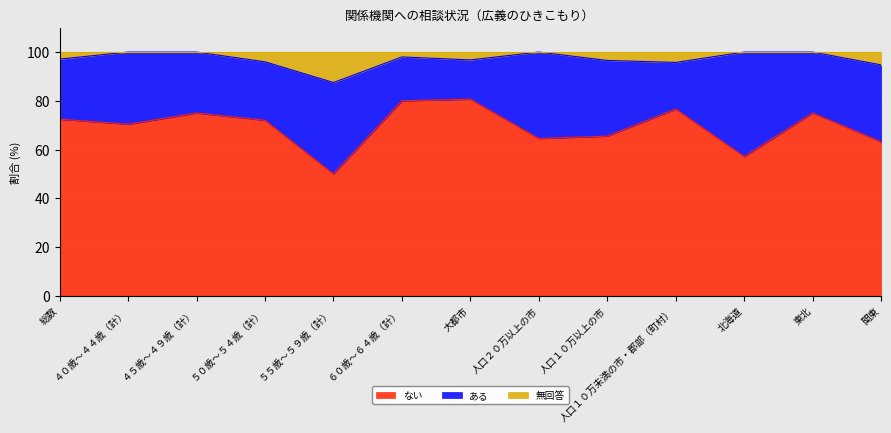

True or false: ない and 無回答 intersect in this chart.

False